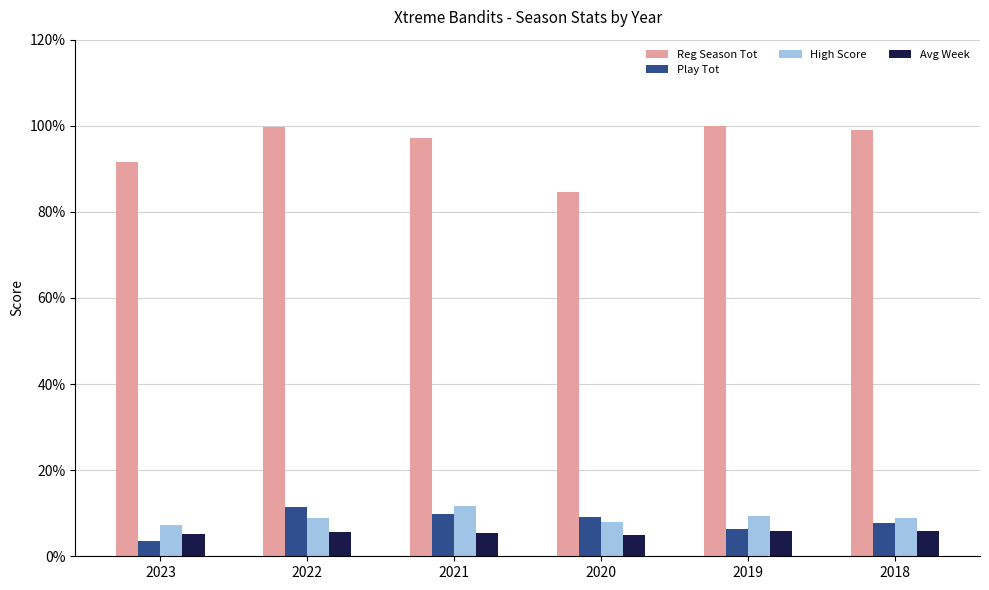

Which series has the largest total across all categories?

Reg Season Tot